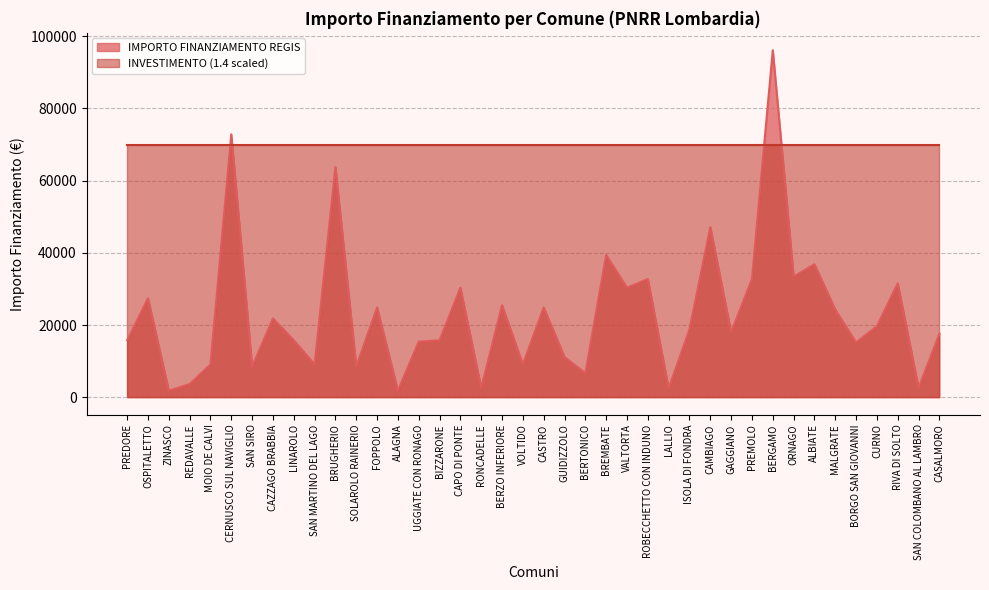

What is the value of the 25th point from the left?

30350